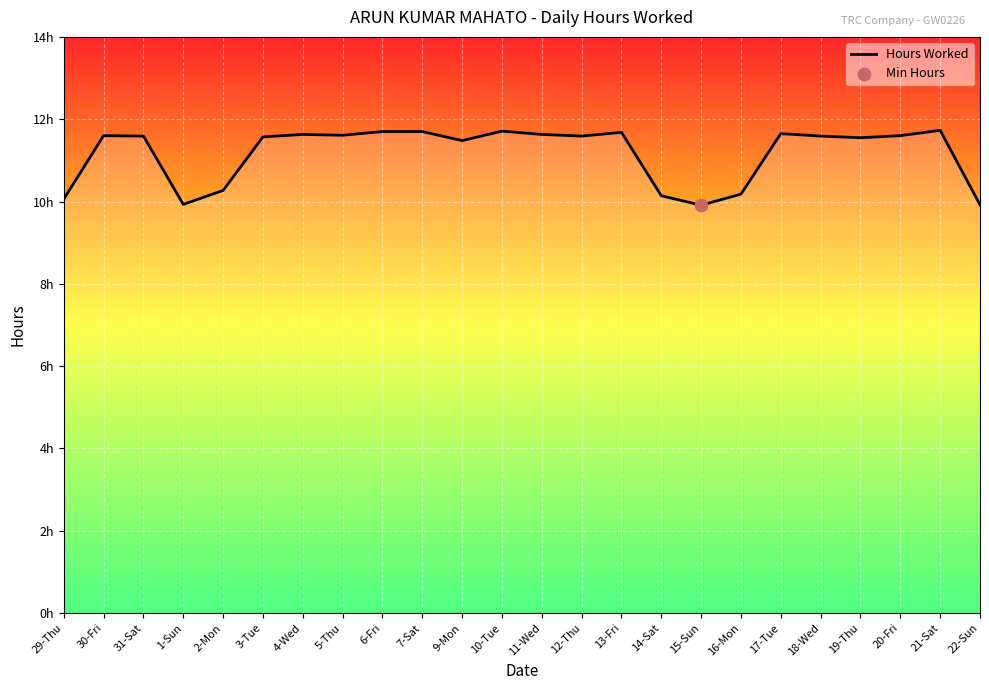

Approximately how many times larger is the value at 15-Sun compared to 31-Sat?

0.9